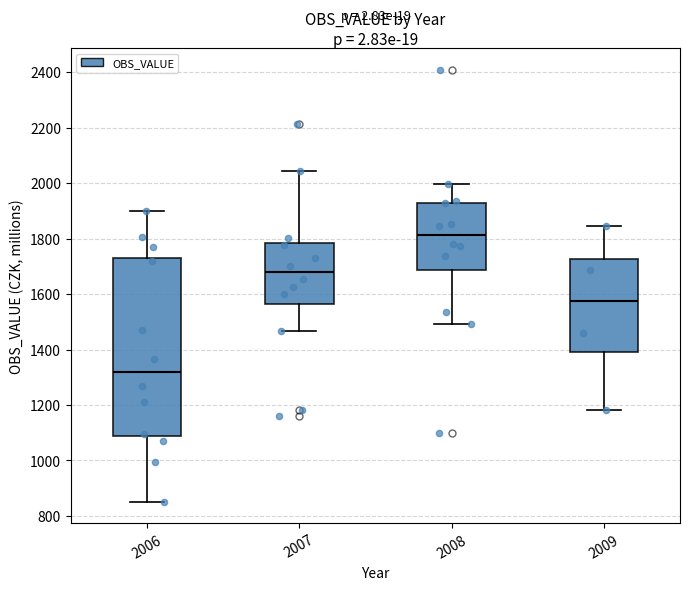

Reading left to right, transcribe this box plot: for each box, give where its median line is, the range the box spans, and where its two whiskers end, as read against the y-axis. The values are not printed on the chart, so give them approximately, as read against the axis.

2006: median 1320, box 1080 to 1740, whiskers 860 to 1900
2007: median 1680, box 1560 to 1780, whiskers 1460 to 2040
2008: median 1820, box 1680 to 1940, whiskers 1500 to 2000
2009: median 1580, box 1400 to 1720, whiskers 1180 to 1840